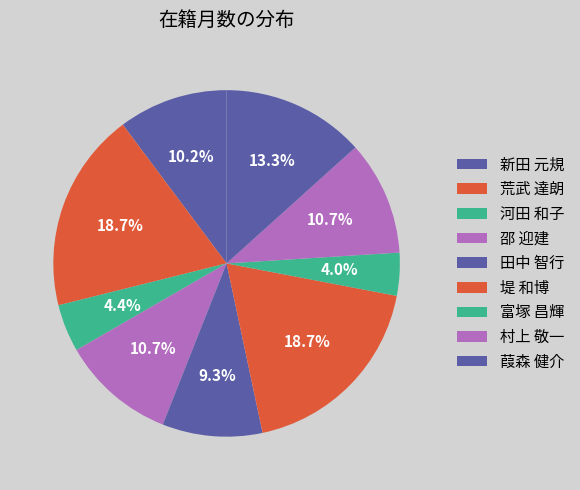

Count the number of slices in the pie.

9